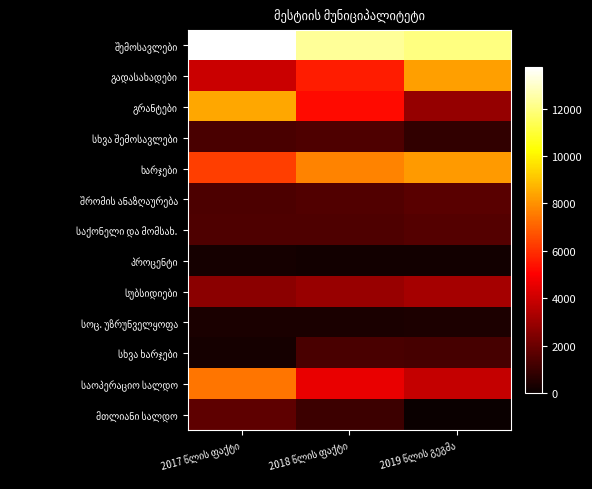

Rank the categories by სოც. უზრუნველყოფა value from lowest to highest.

2017 წლის ფაქტი, 2018 წლის ფაქტი, 2019 წლის გეგმა